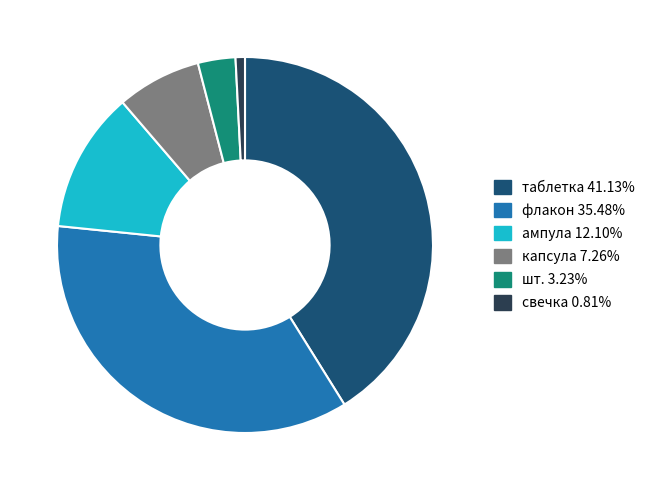

Does таблетка account for over 50% of the chart?

No